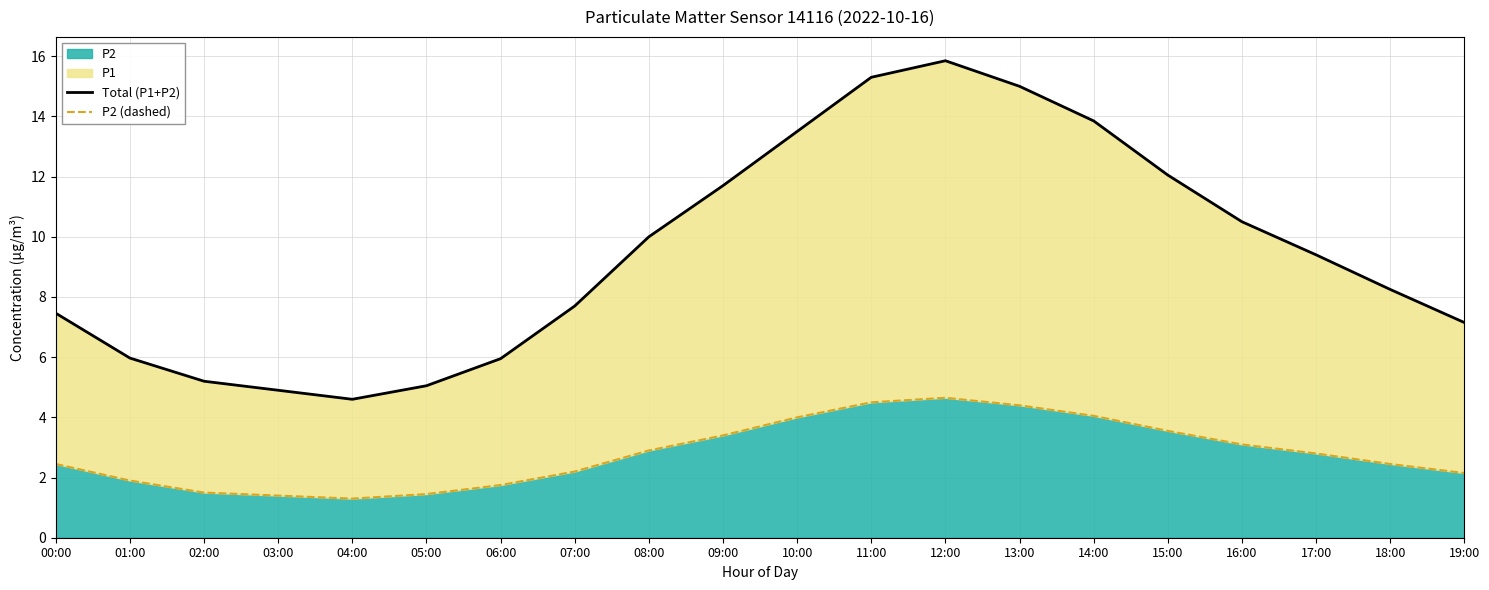

What position from the left is 16:00?

17